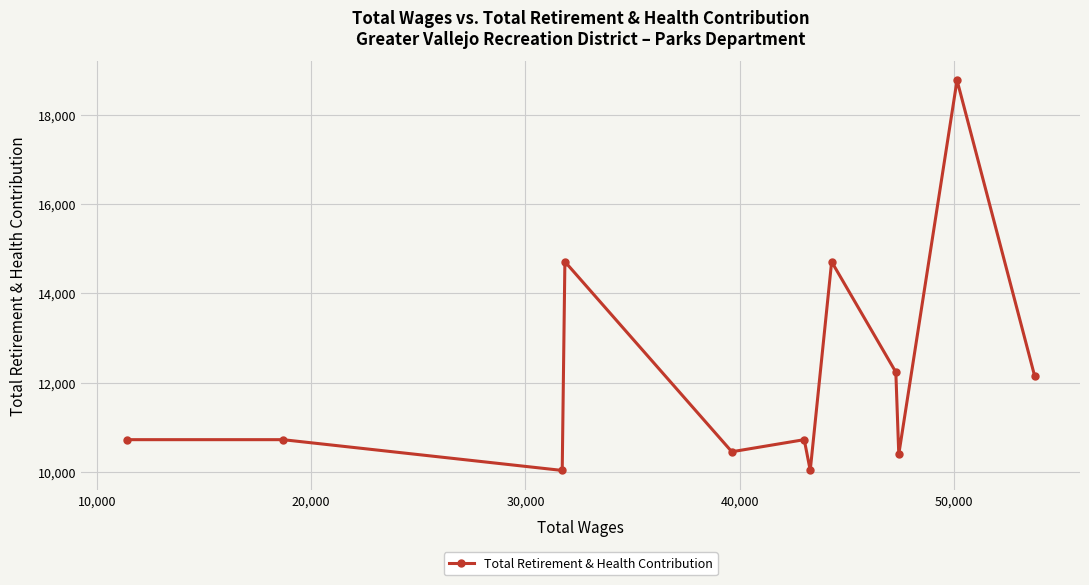

What is the sum of all values?

145643